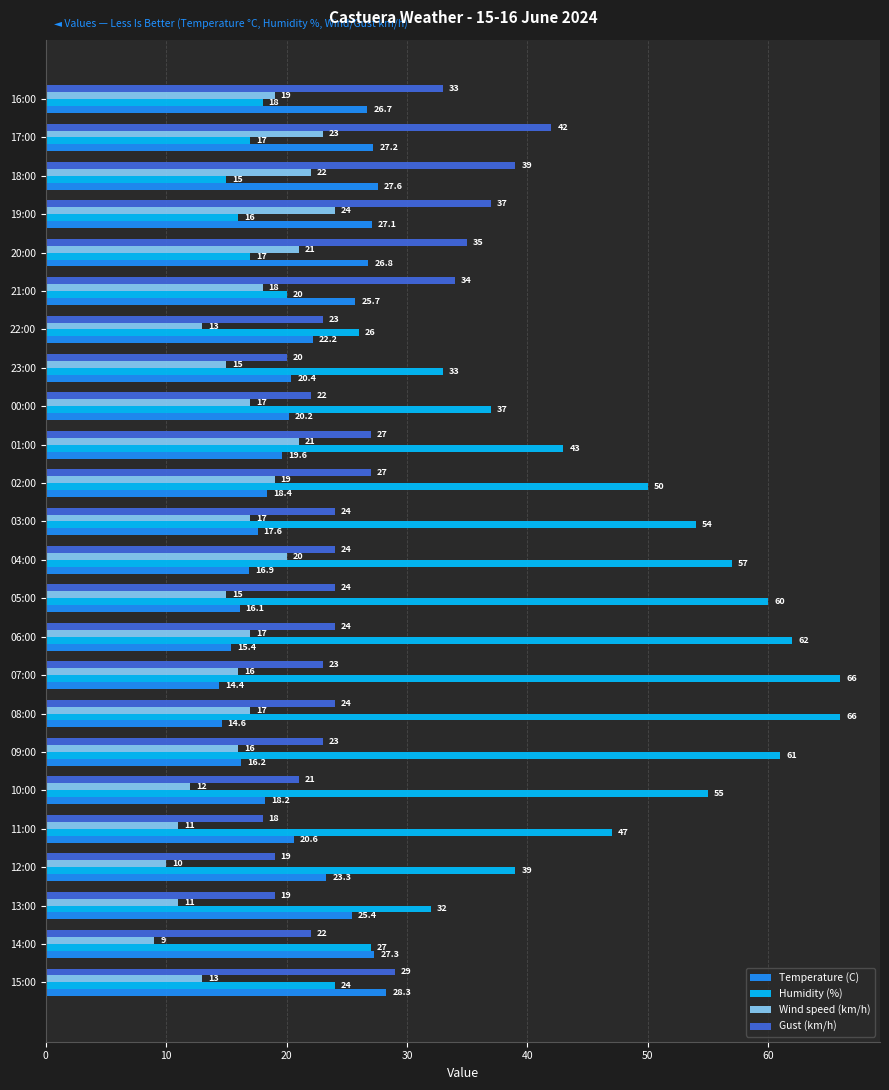

At how many categories does at least one series exceed 45?

10